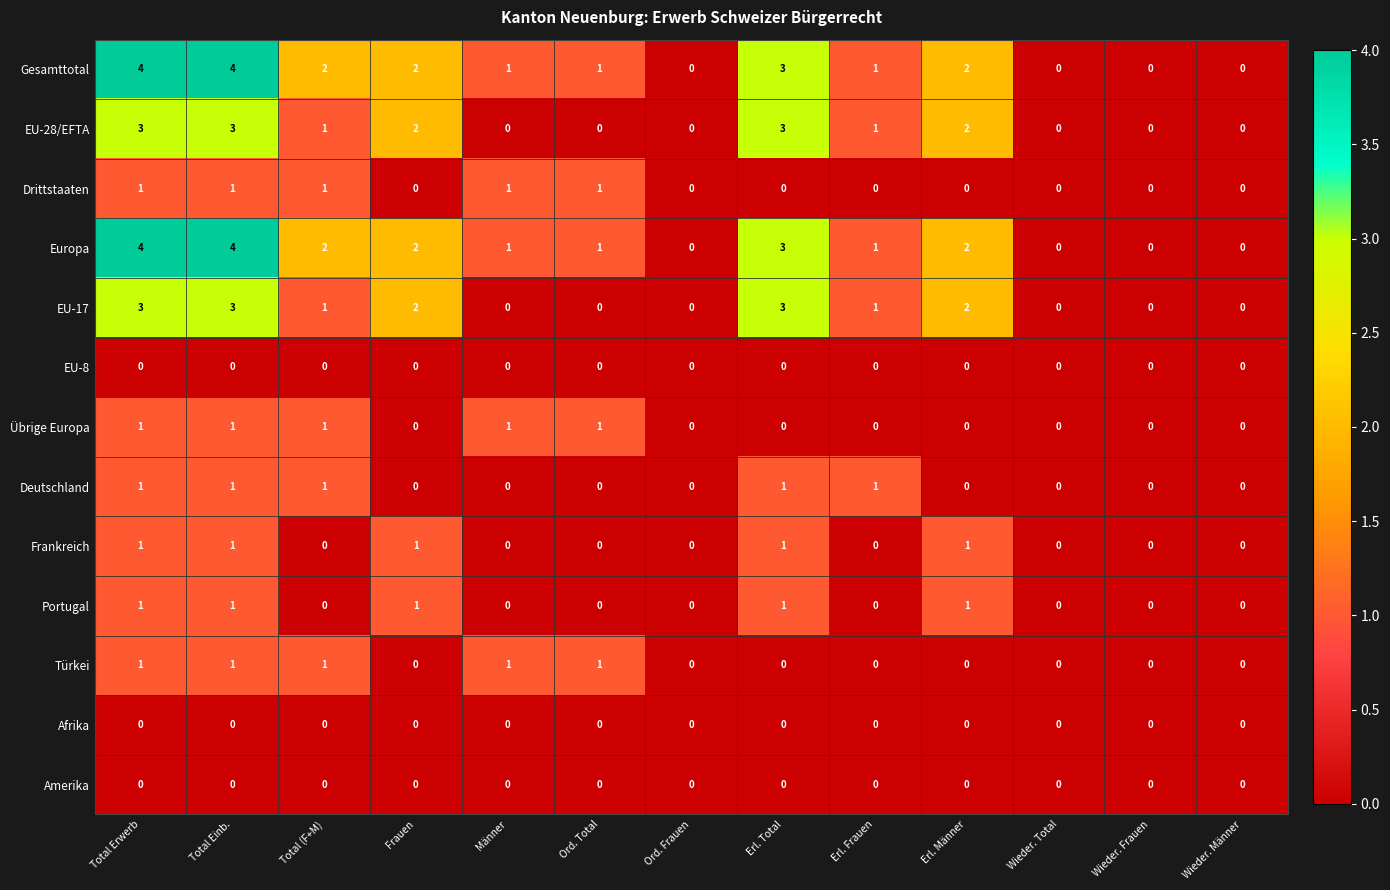

What is the maximum value for EU-28/EFTA?

3